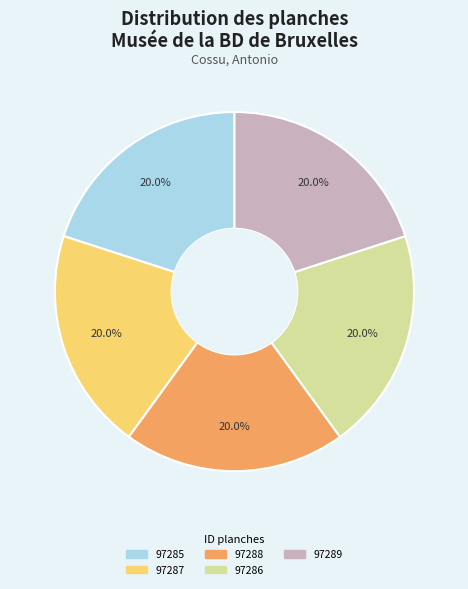

Does any single category account for the majority?

No